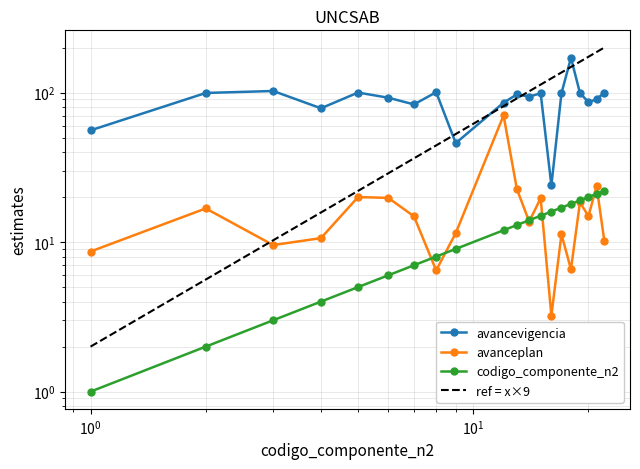

How many intersections are there between avanceplan and codigo_componente_n2?

7